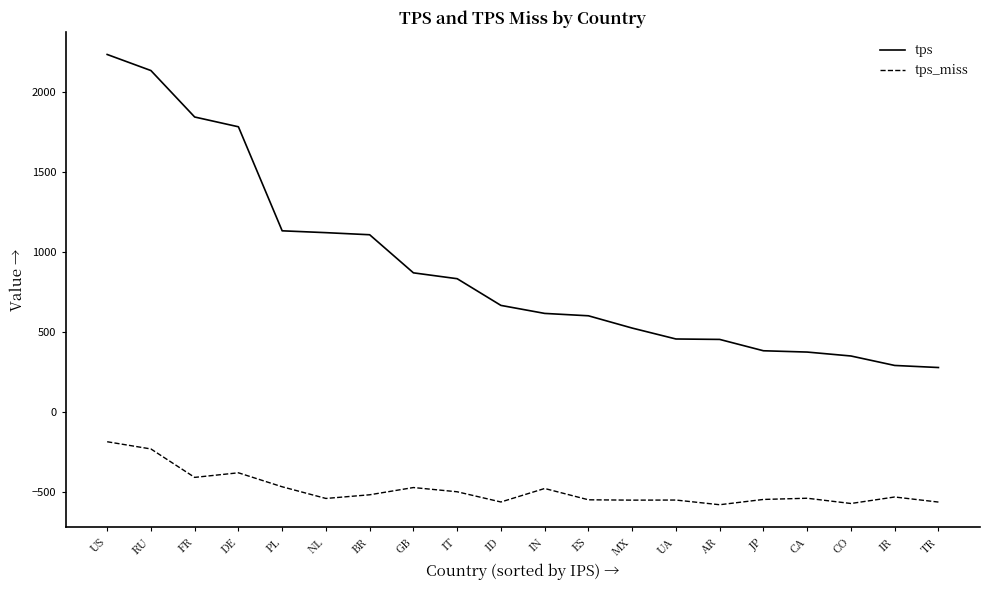

What position from the left is RU?

2